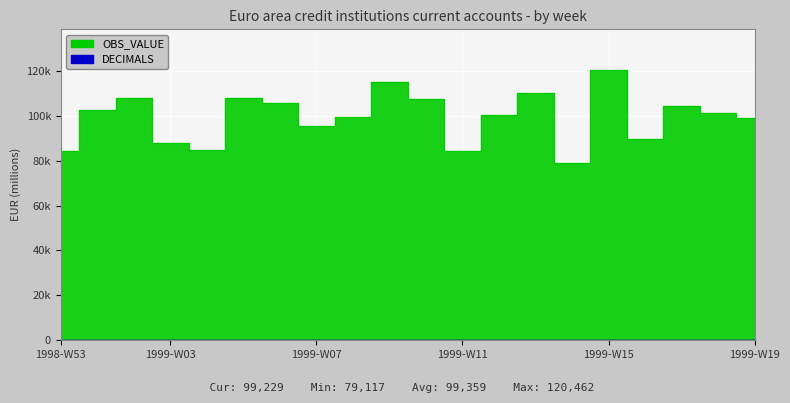

What is the maximum value shown in the chart?

120462